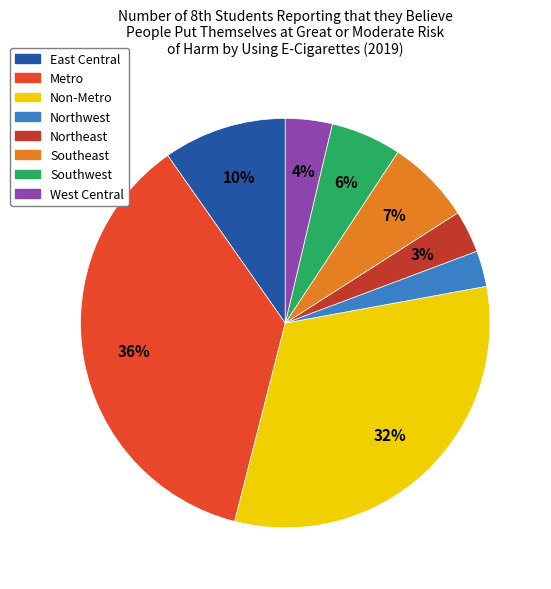

How many slices are in this pie chart?

8